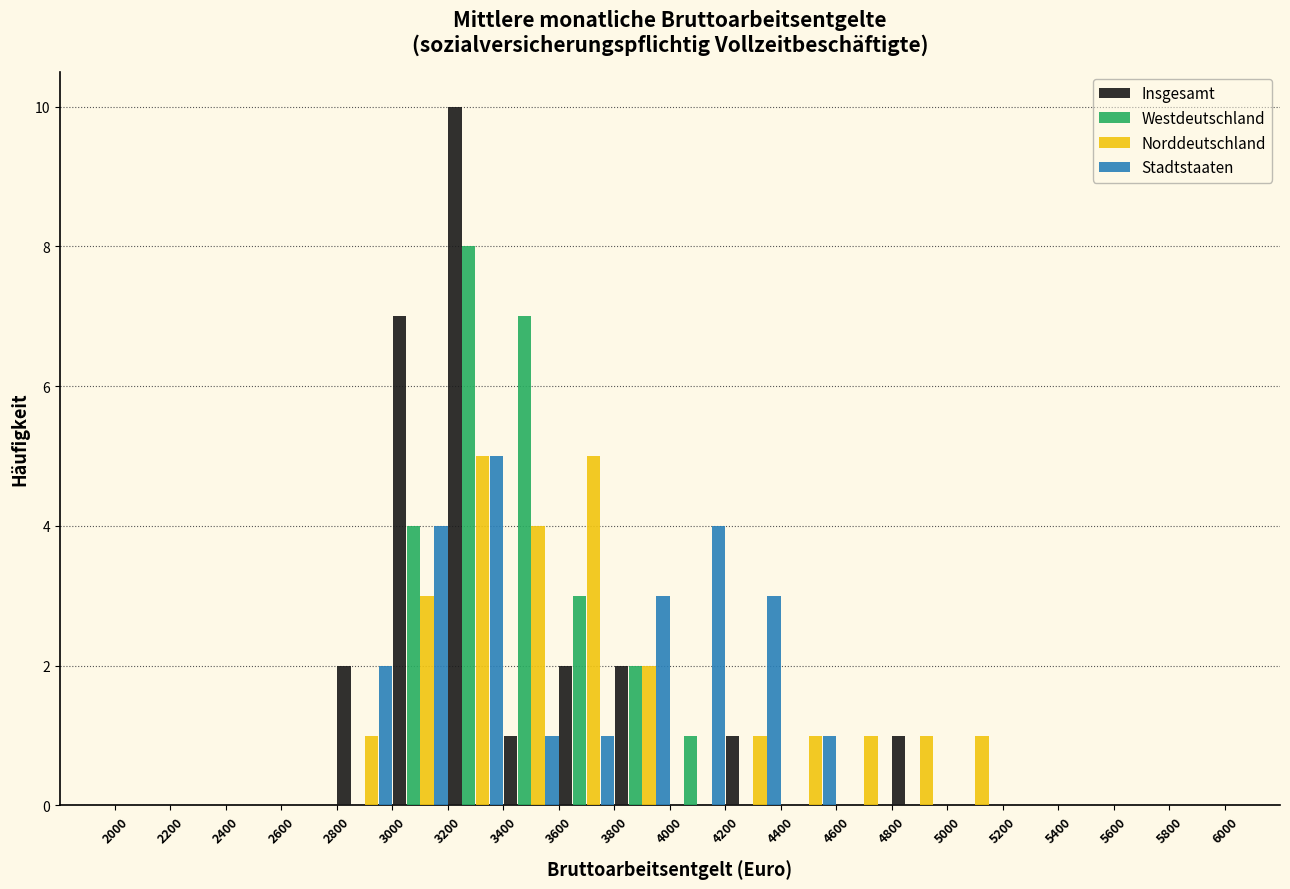

What is the height of the Westdeutschland bar covering 3000 to 3200 on the x-axis? The values are not printed on the chart, so give them approximately, as read against the axis.

4